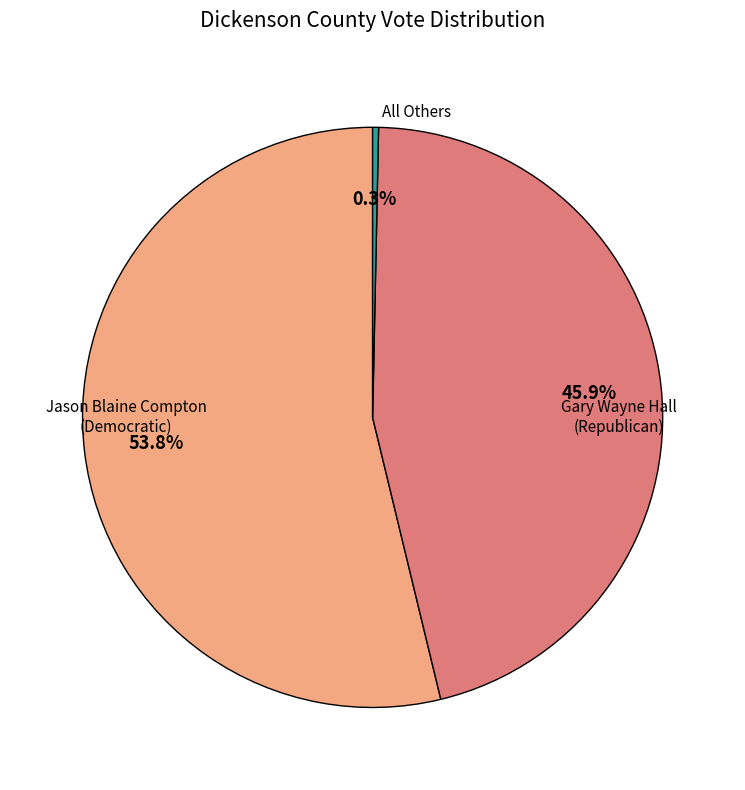

Is there a majority slice in this chart?

Yes